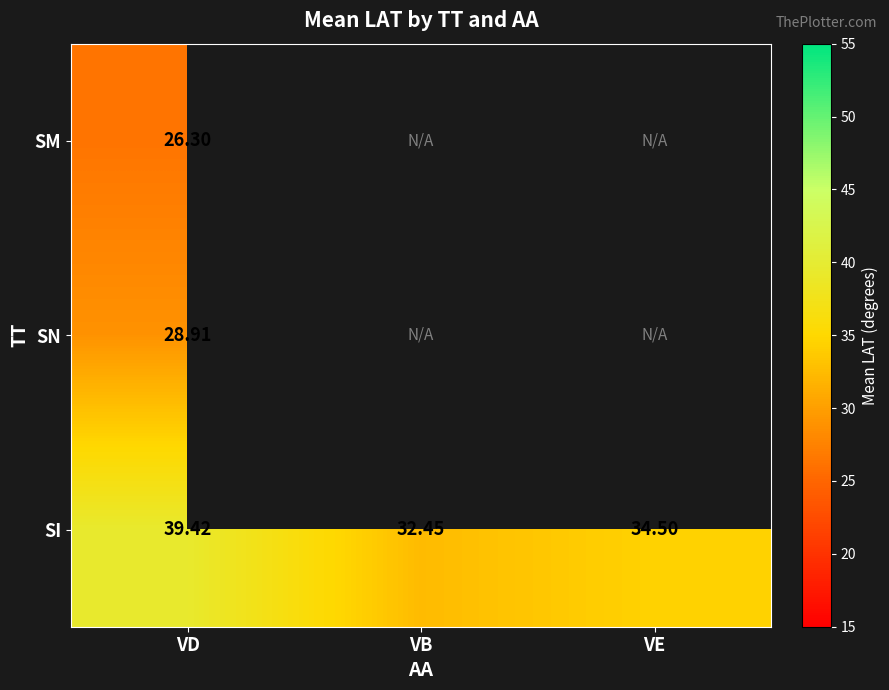

What is the difference between the maximum and minimum values in the SI series?

7.0